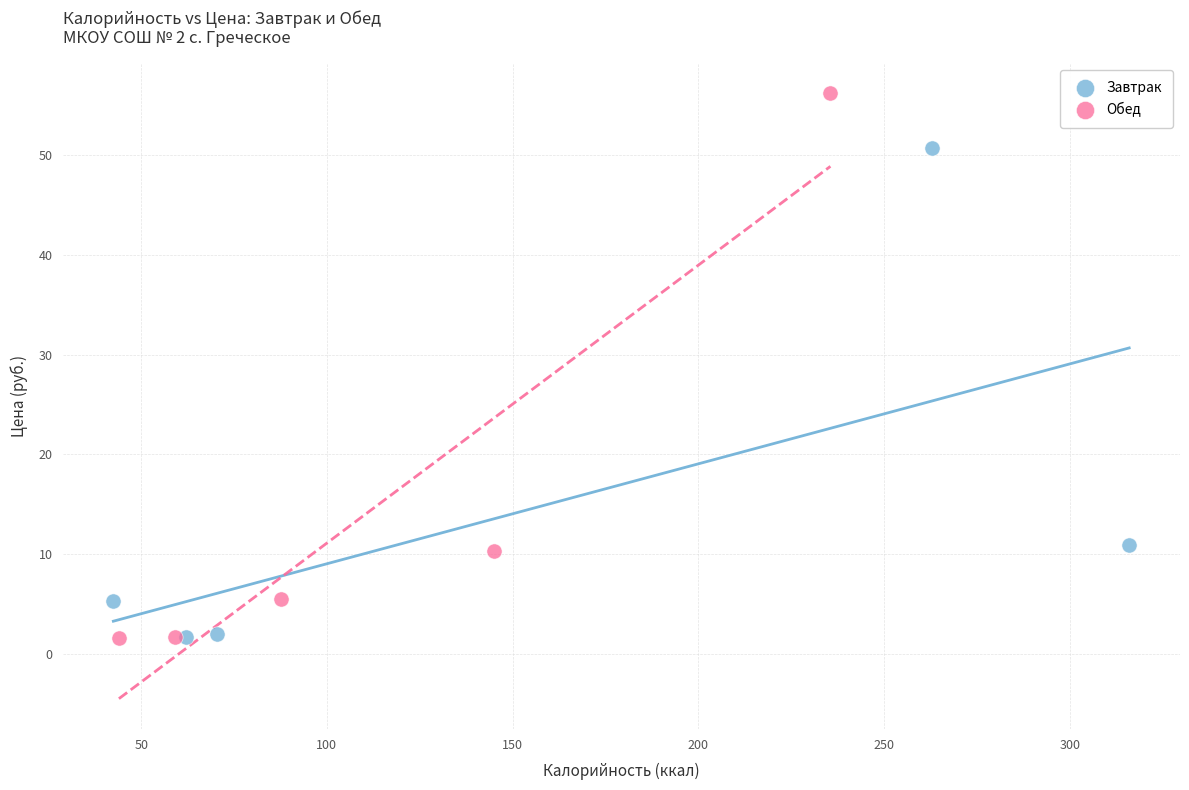

Which series has the largest Y range (max minus min)?

Обед